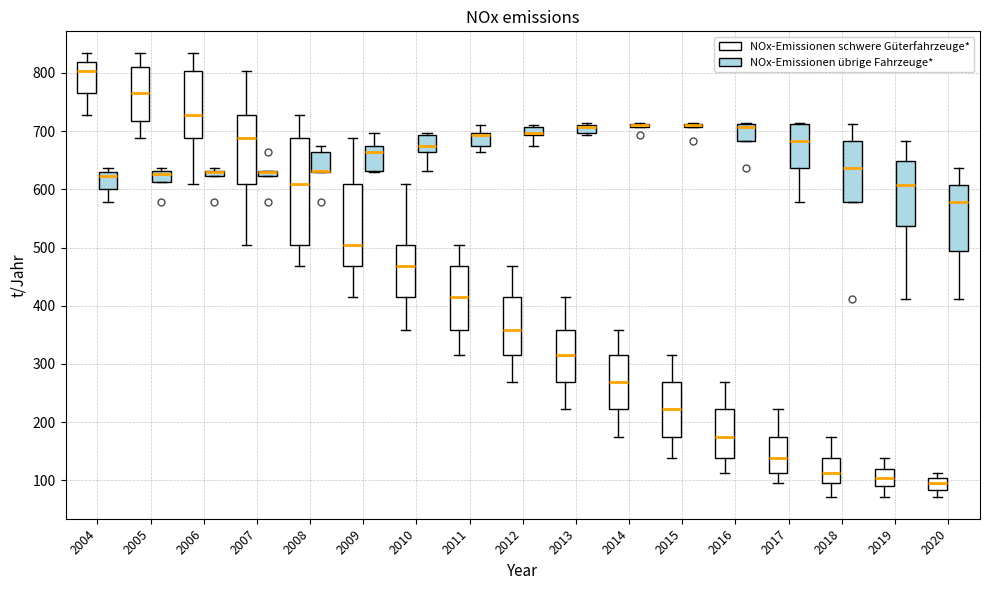

Which box is the tallest, from its lower edge to its upper edge?

2008 (NOx-Emissionen schwere Güterfahrzeuge*)